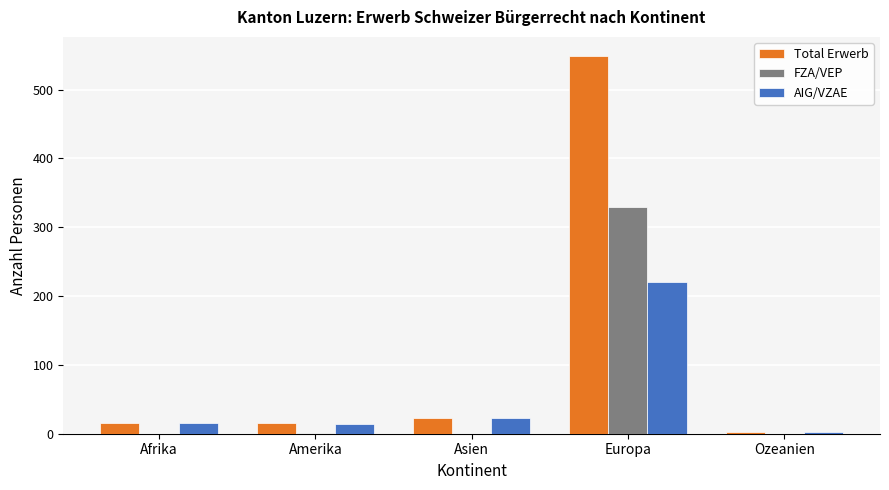

How many groups of bars are there?

5